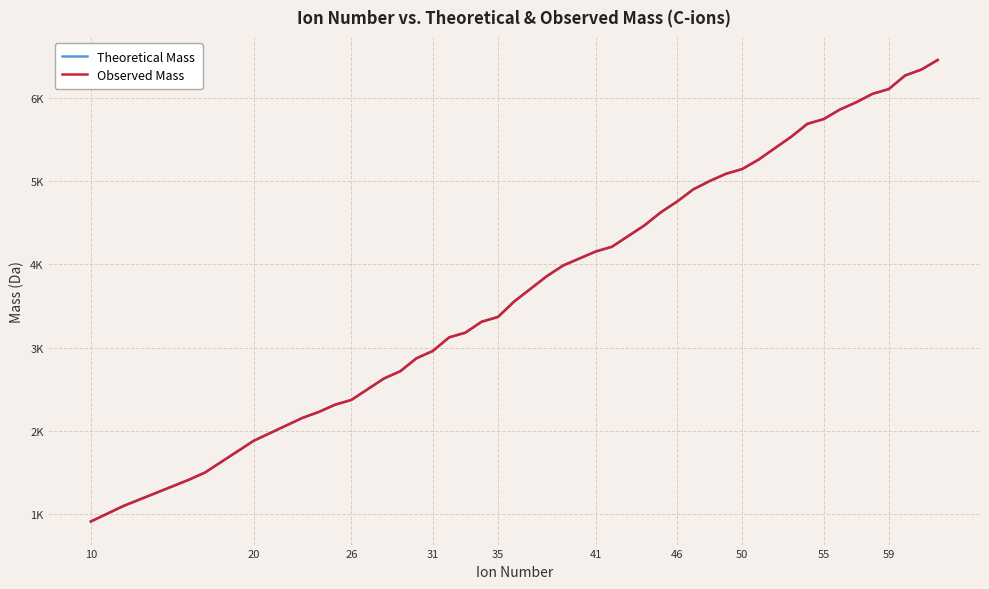

True or false: Observed Mass and Theoretical Mass cross at least once.

False